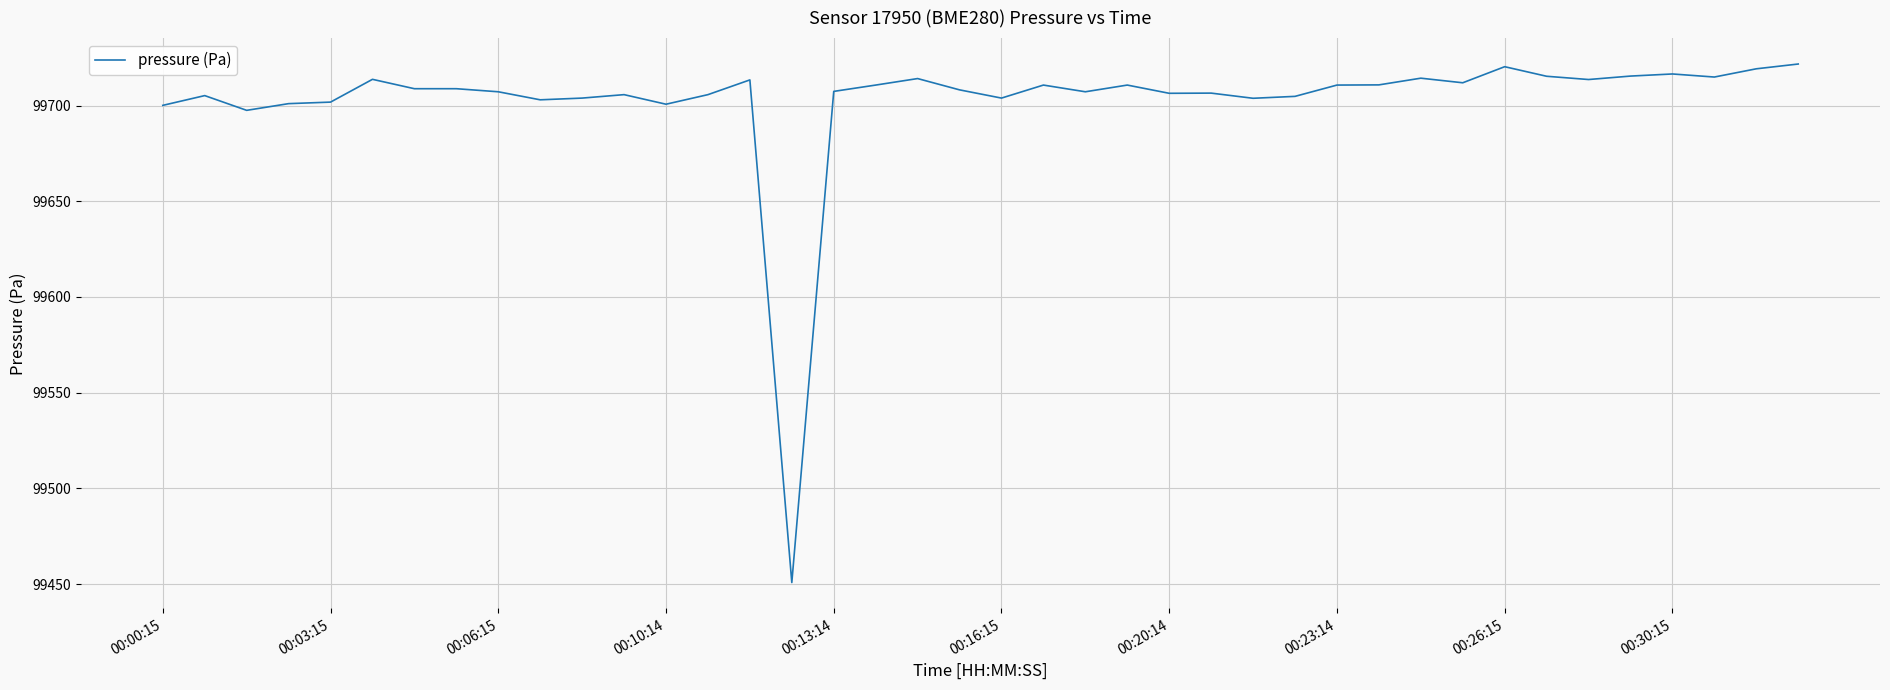

What is the average value?

99702.7